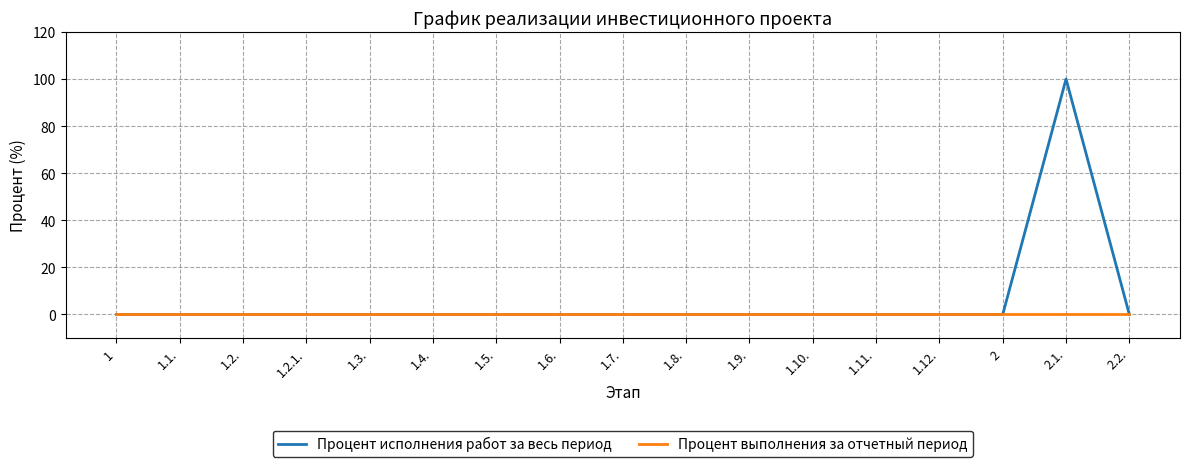

List the series in order of their overall mean, highest first.

Процент исполнения работ за весь период, Процент выполнения за отчетный период